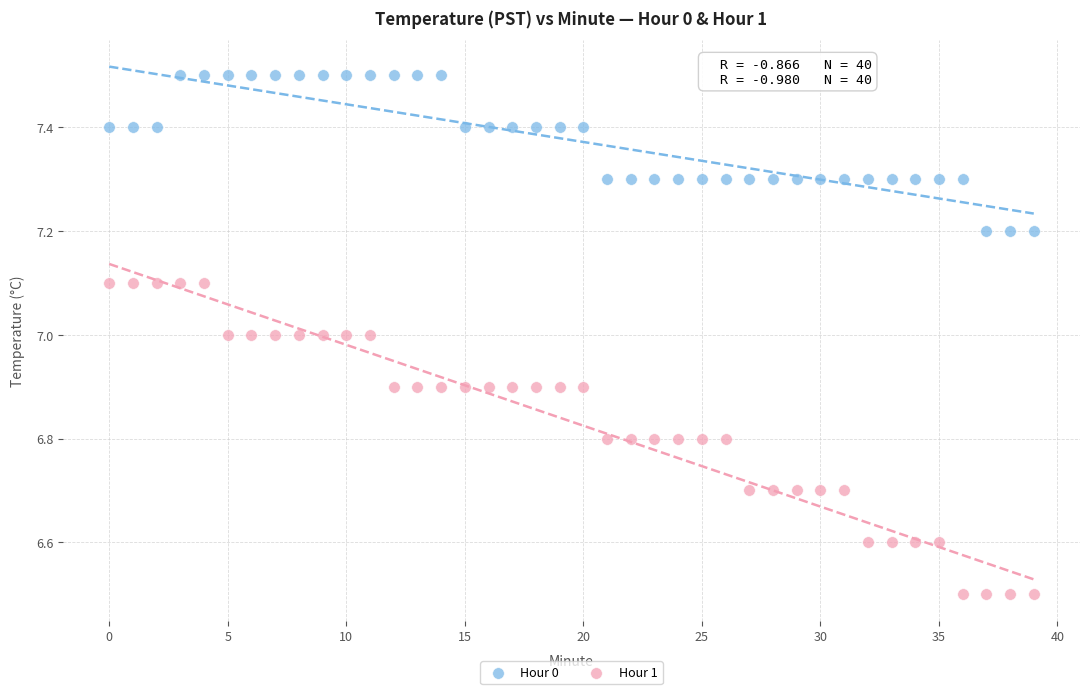

What are all the series names shown in the legend?

Hour 0, Hour 1